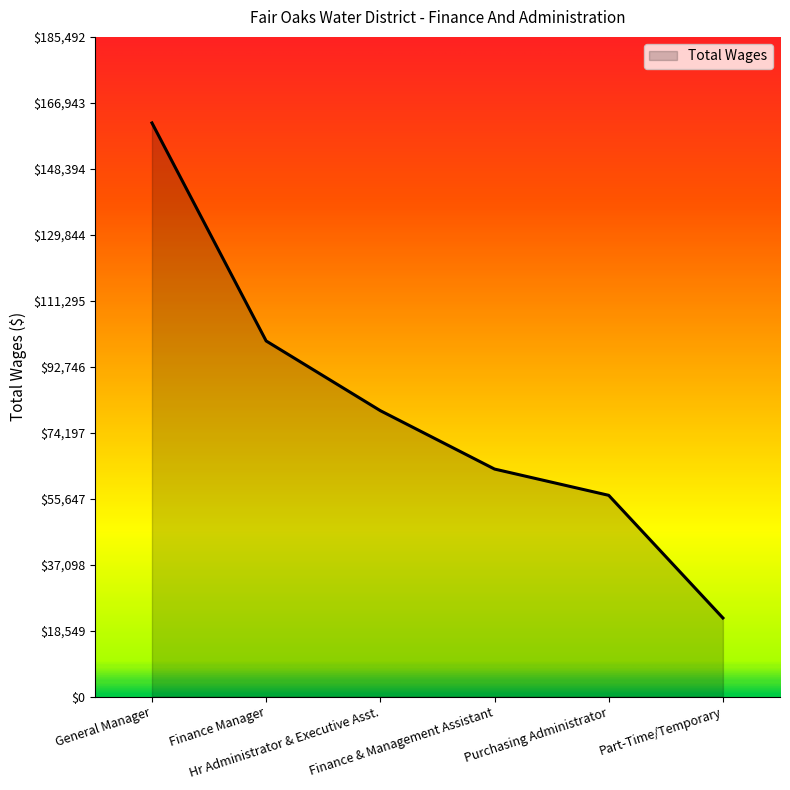

Approximately how many times larger is the value at General Manager compared to Finance & Management Assistant?

2.5